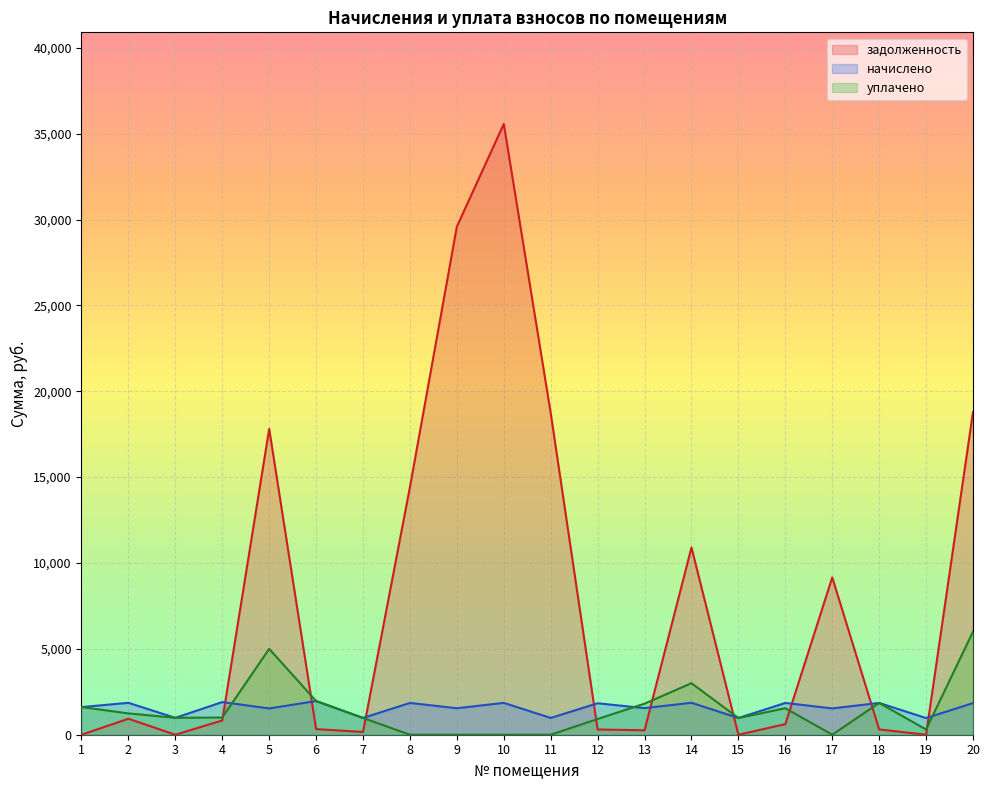

At which label does уплачено first exceed 1000?

1